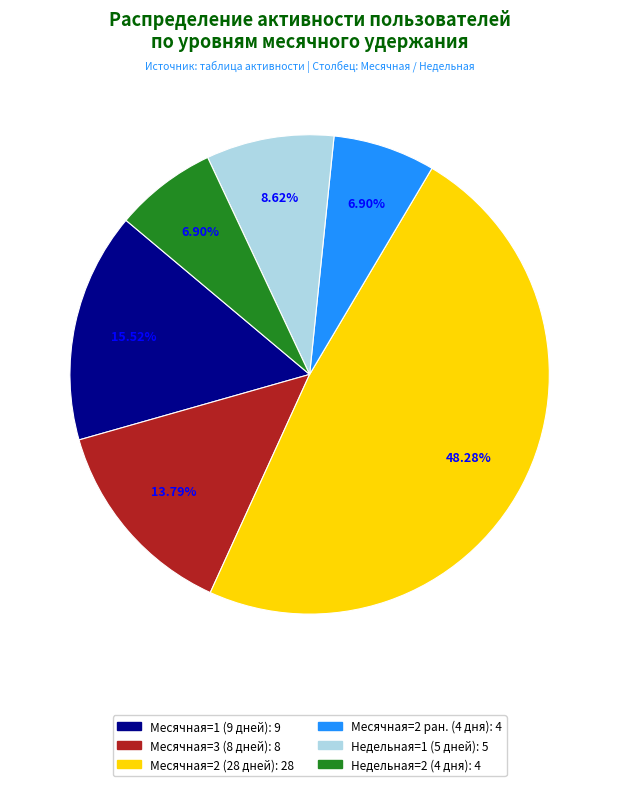

Is there any slice that represents more than half of the pie?

No